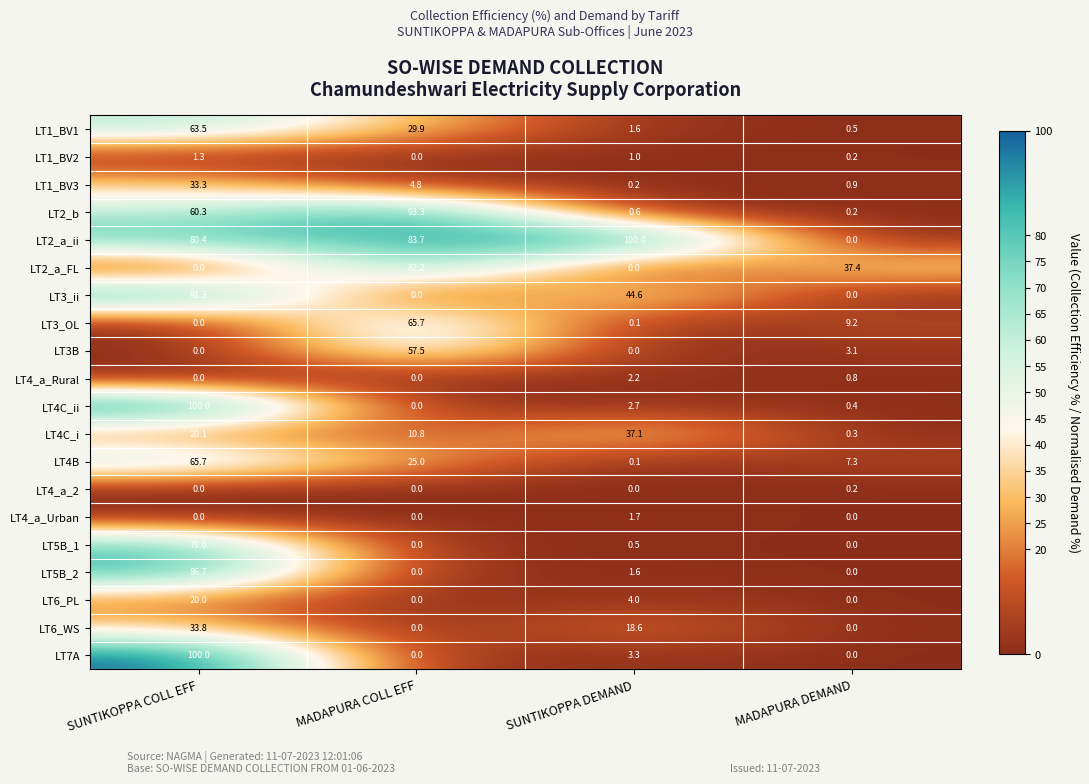

At how many categories does at least one series exceed 26?

4